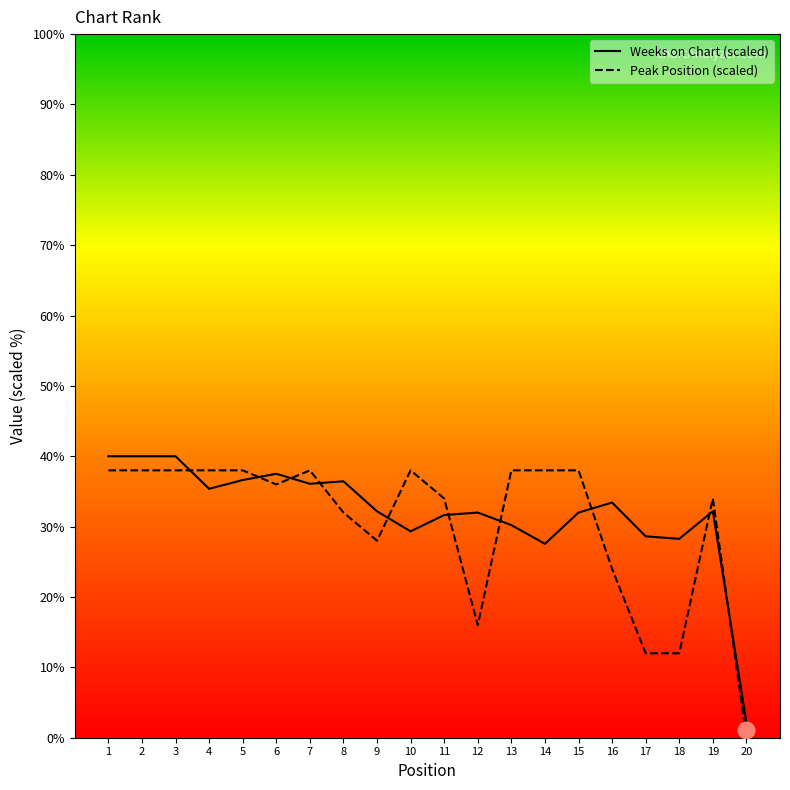

Rank the series by their maximum value, from lowest to highest.

Peak Position (scaled), Weeks on Chart (scaled)